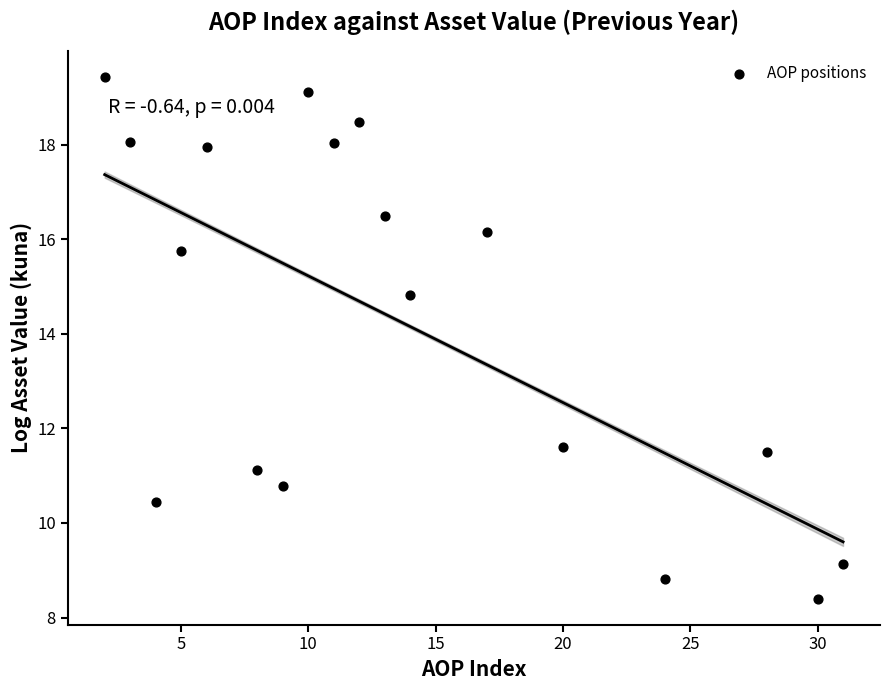

What is the range of X values (max minus min)?

29.0